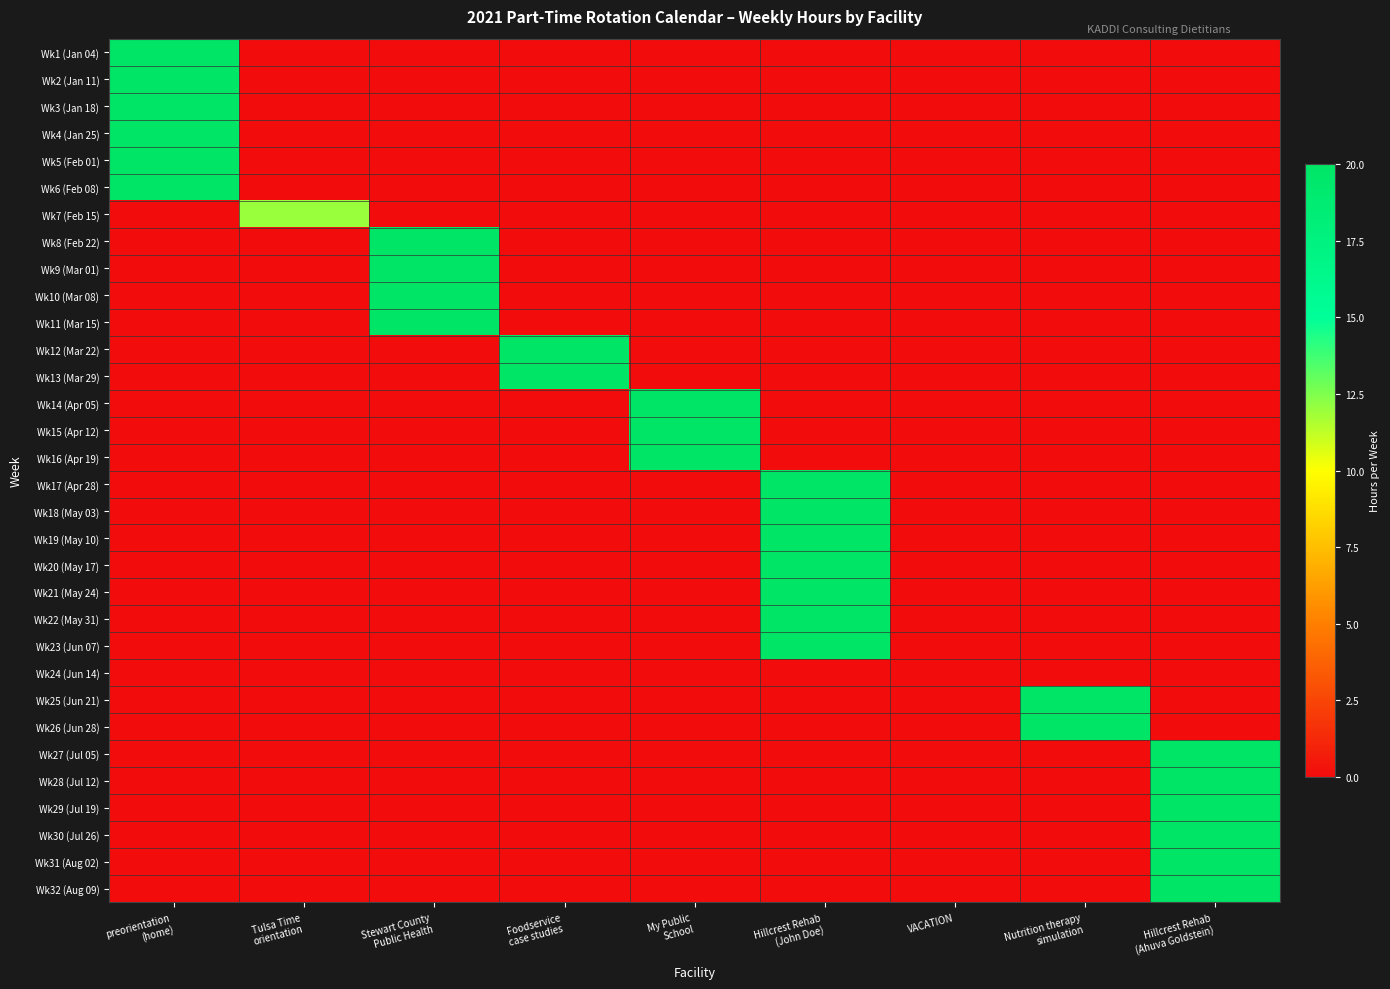

List the series in order of their peak value, highest first.

Wk1 (Jan 04), Wk2 (Jan 11), Wk3 (Jan 18), Wk4 (Jan 25), Wk5 (Feb 01), Wk6 (Feb 08), Wk8 (Feb 22), Wk9 (Mar 01), Wk10 (Mar 08), Wk11 (Mar 15), Wk12 (Mar 22), Wk13 (Mar 29), Wk14 (Apr 05), Wk15 (Apr 12), Wk16 (Apr 19), Wk17 (Apr 28), Wk18 (May 03), Wk19 (May 10), Wk20 (May 17), Wk21 (May 24), Wk22 (May 31), Wk23 (Jun 07), Wk25 (Jun 21), Wk26 (Jun 28), Wk27 (Jul 05), Wk28 (Jul 12), Wk29 (Jul 19), Wk30 (Jul 26), Wk31 (Aug 02), Wk32 (Aug 09), Wk7 (Feb 15), Wk24 (Jun 14)